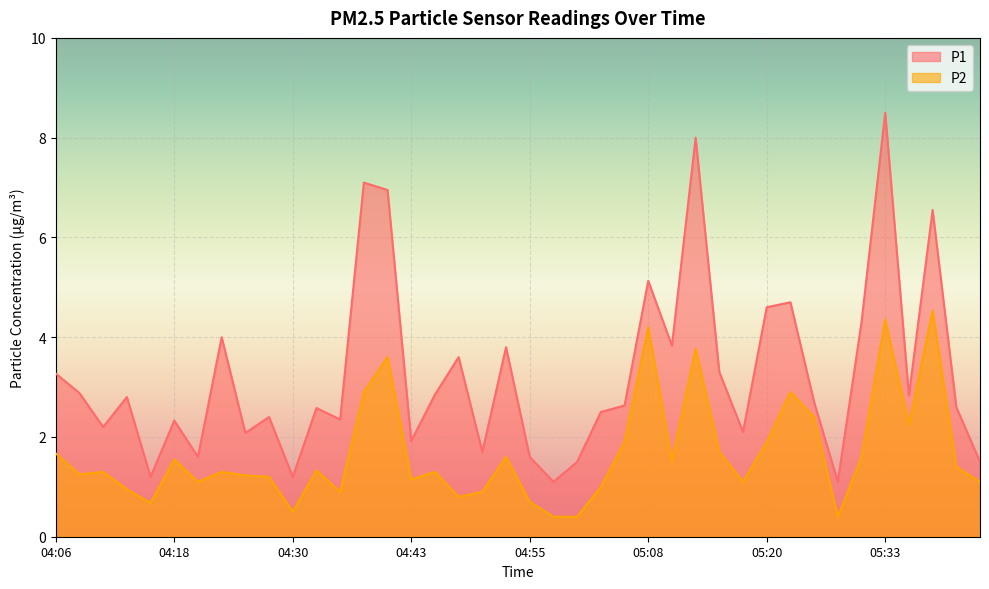

What is the average value of the P1 series?

3.2